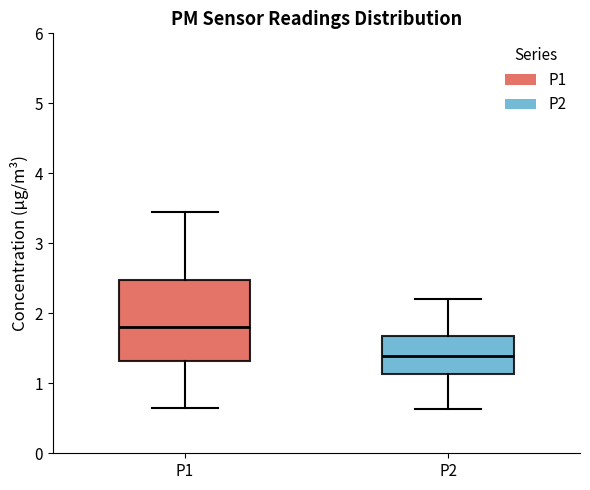

Reading left to right, read every box against the y-axis: the position of its median line, the range the box covers, and the ends of its whiskers. The values are not printed on the chart, so give them approximately, as read against the axis.

P1: median 1.8, box 1.3 to 2.5, whiskers 0.7 to 3.5
P2: median 1.4, box 1.1 to 1.7, whiskers 0.6 to 2.2